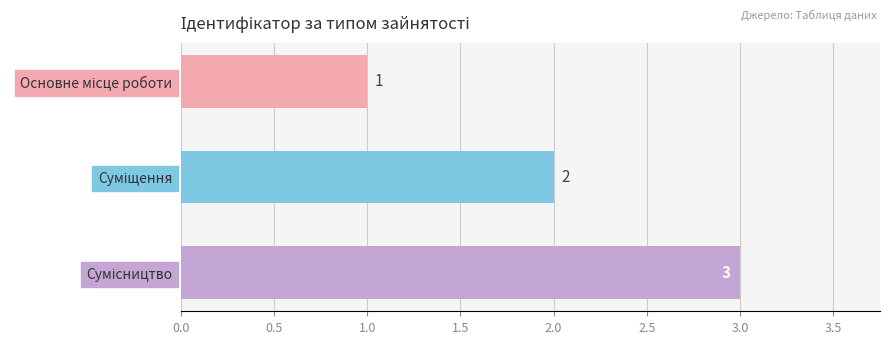

What is the value of the 1st bar from the top?

1